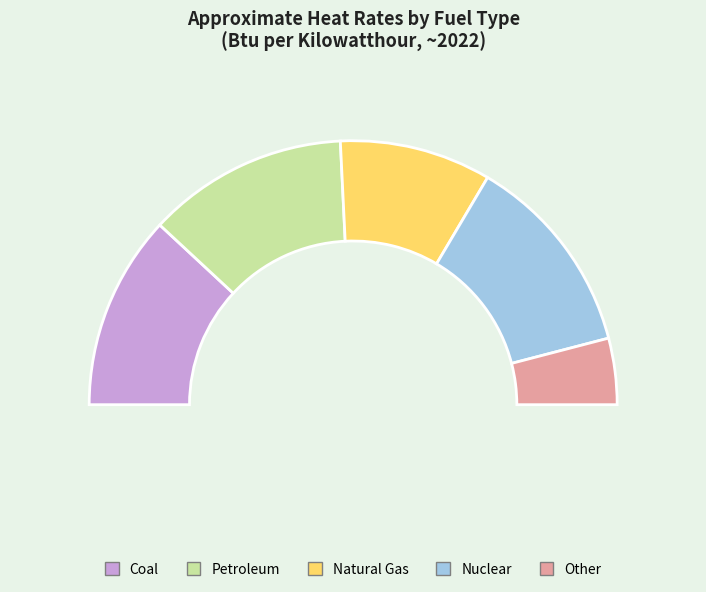

Is the sum of Coal and Petroleum greater than half?

No